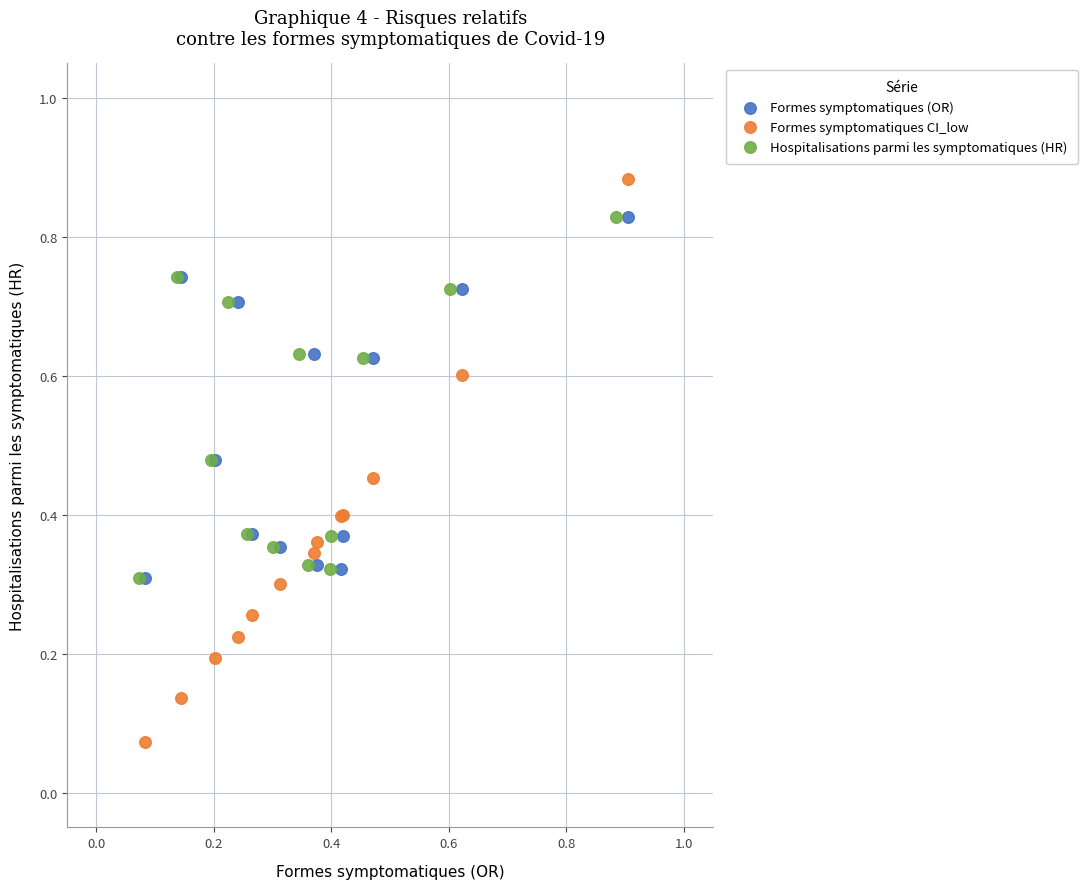

What are all the series names shown in the legend?

Formes symptomatiques (OR), Formes symptomatiques CI_low, Hospitalisations parmi les symptomatiques (HR)